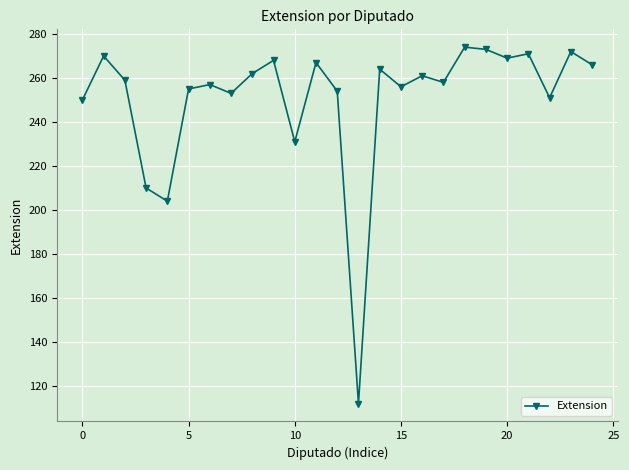

Reading left to right, extract all data points from this chart.

250	270	259	210	204	255	257	253	262	268	231	267	254	112	264	256	261	258	274	273	269	271	251	272	266